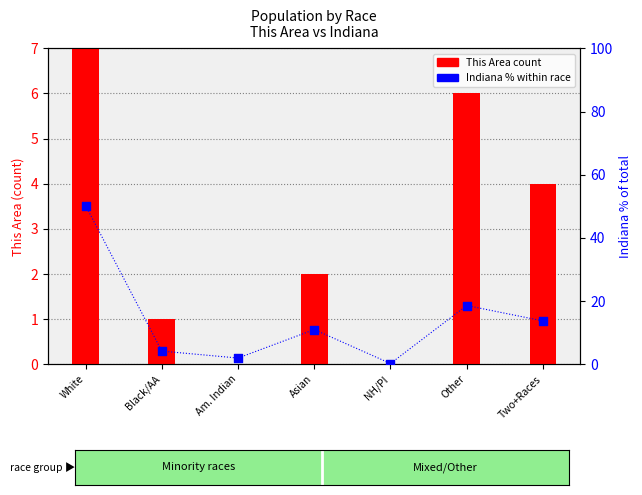

Which series contains the lowest Y value?

This Area count